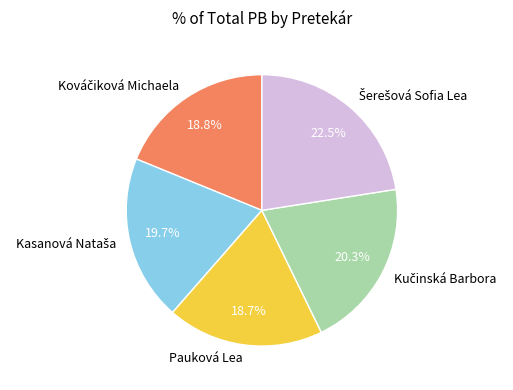

Is there any slice that represents more than half of the pie?

No